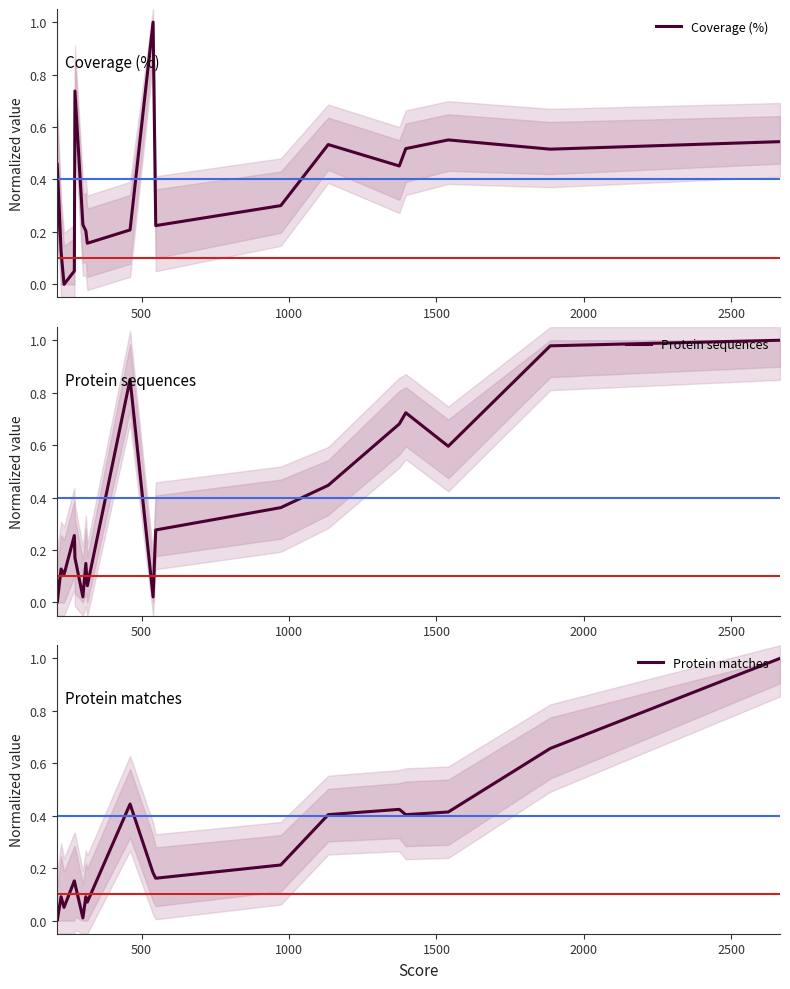

What is the maximum value for Coverage (%)?

1.0